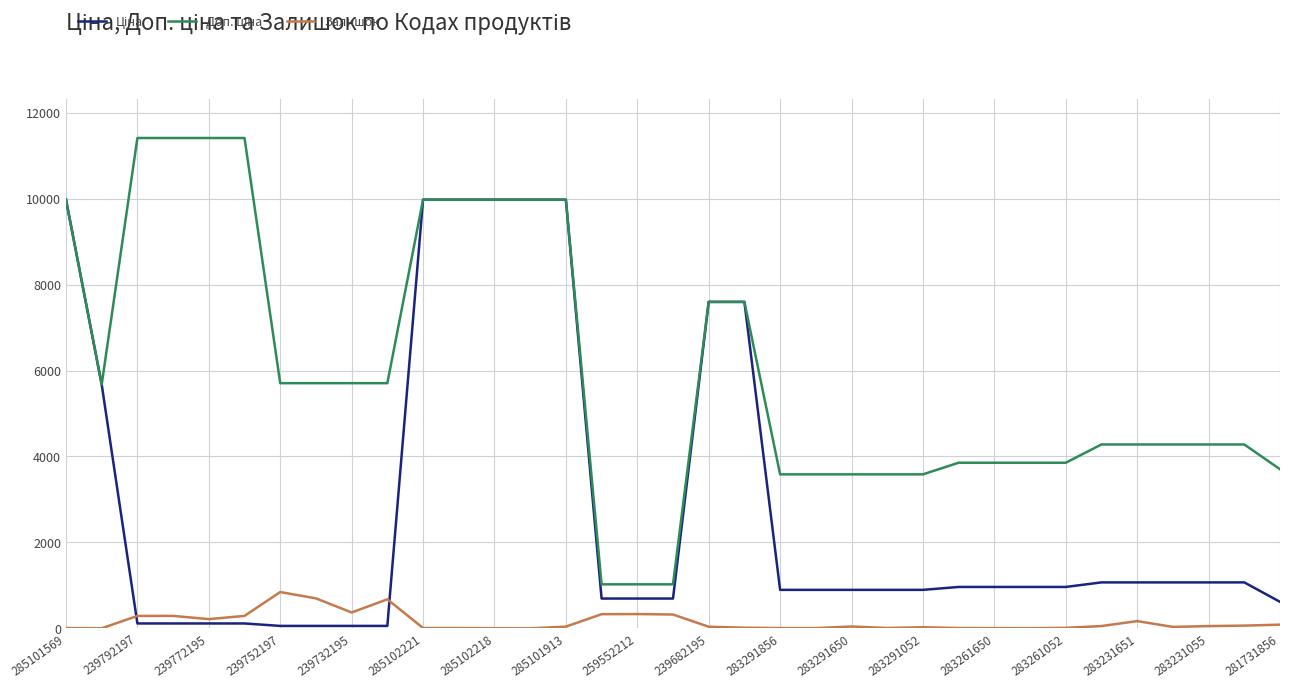

What is the maximum value for Залишок?

845.0